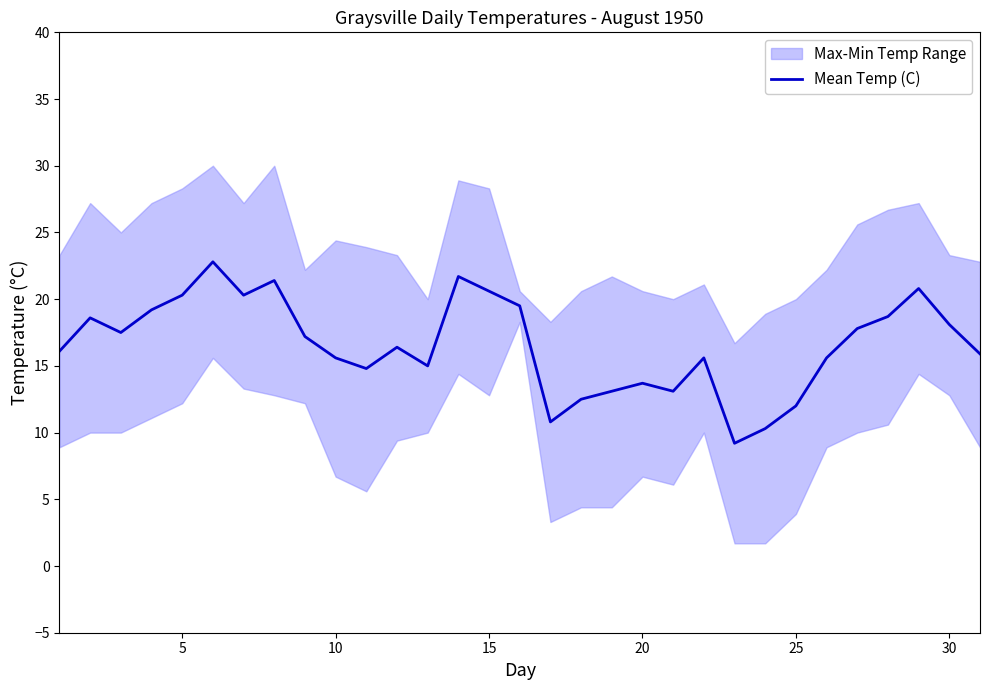

What is the minimum value for Mean Temp (C)?

9.2